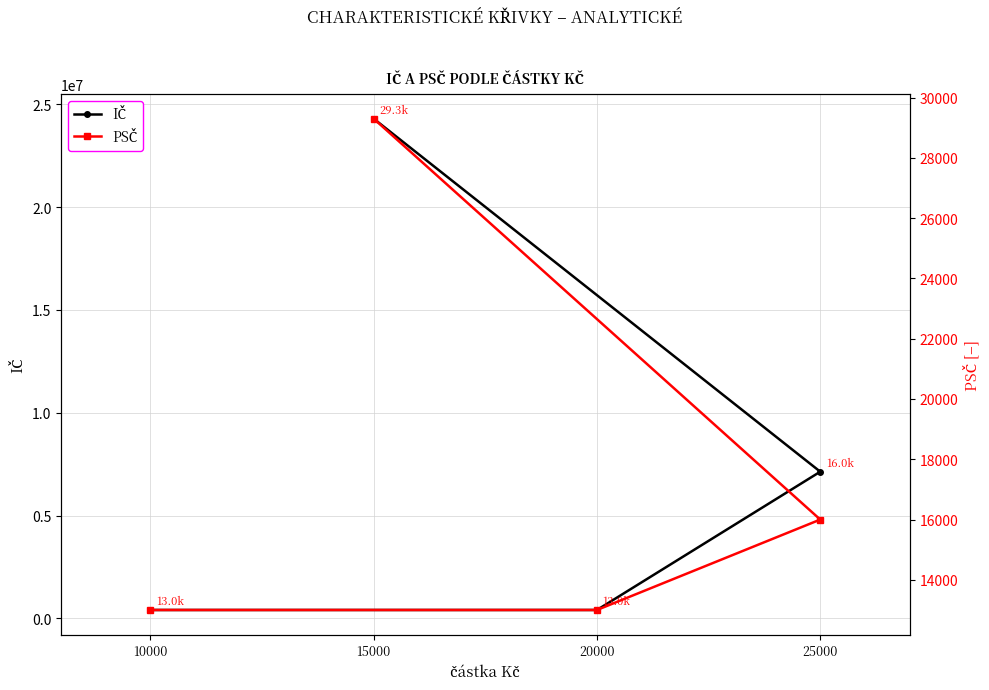

How many data points in PSČ are less than 16000?

2